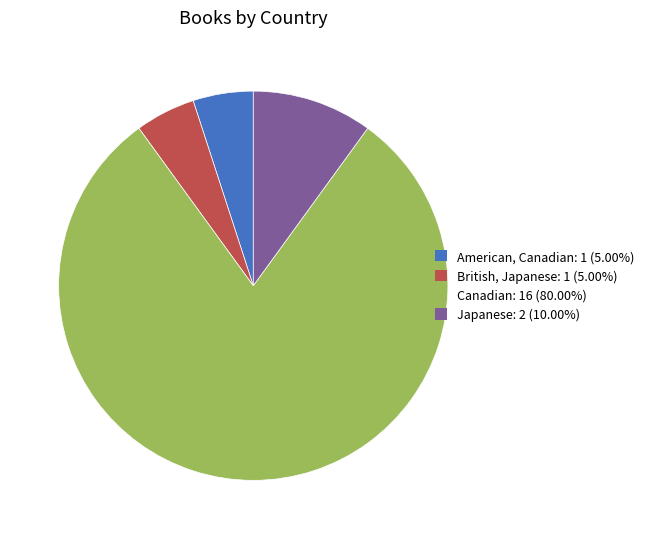

Does Canadian: 16 (80.00%) account for over 50% of the chart?

Yes